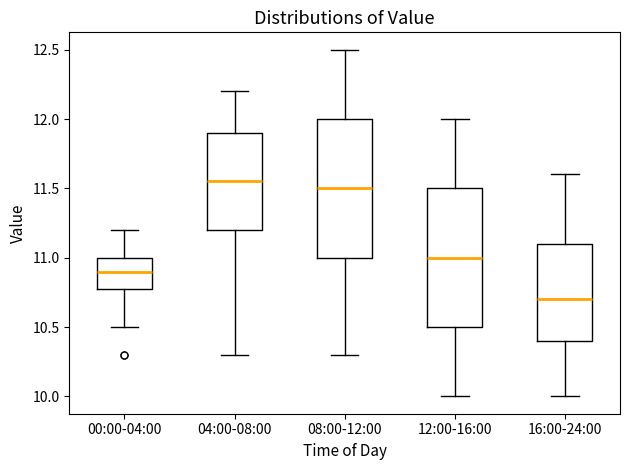

Which box has the lowest median line?

16:00-24:00